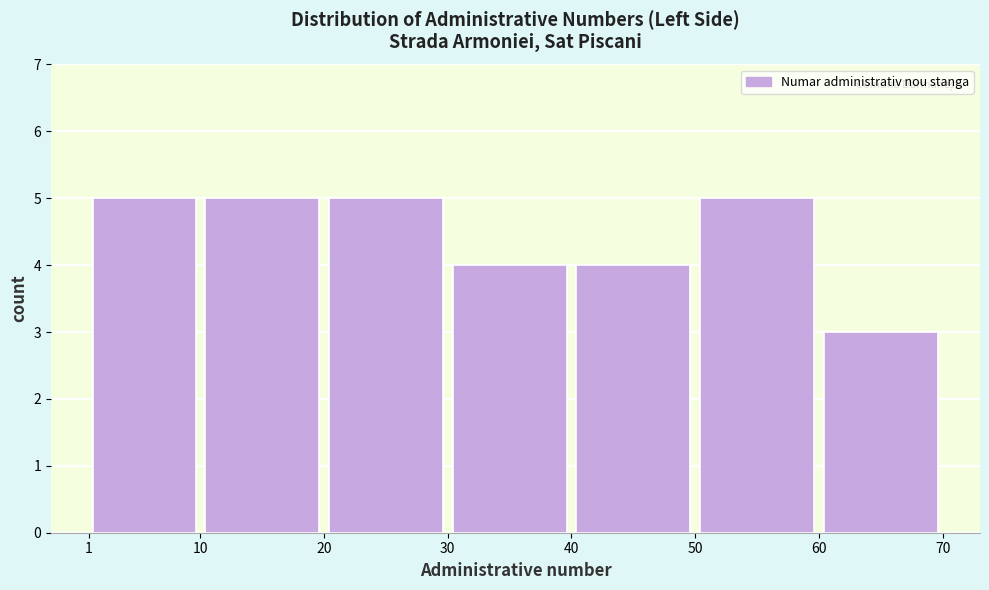

Reading left to right, list every bar in this chart as the range it spans on the x-axis followed by its height. The values are not printed on the chart, so give them approximately, as read against the axis.

1 to 10: 5
10 to 20: 5
20 to 30: 5
30 to 40: 4
40 to 50: 4
50 to 60: 5
60 to 70: 3